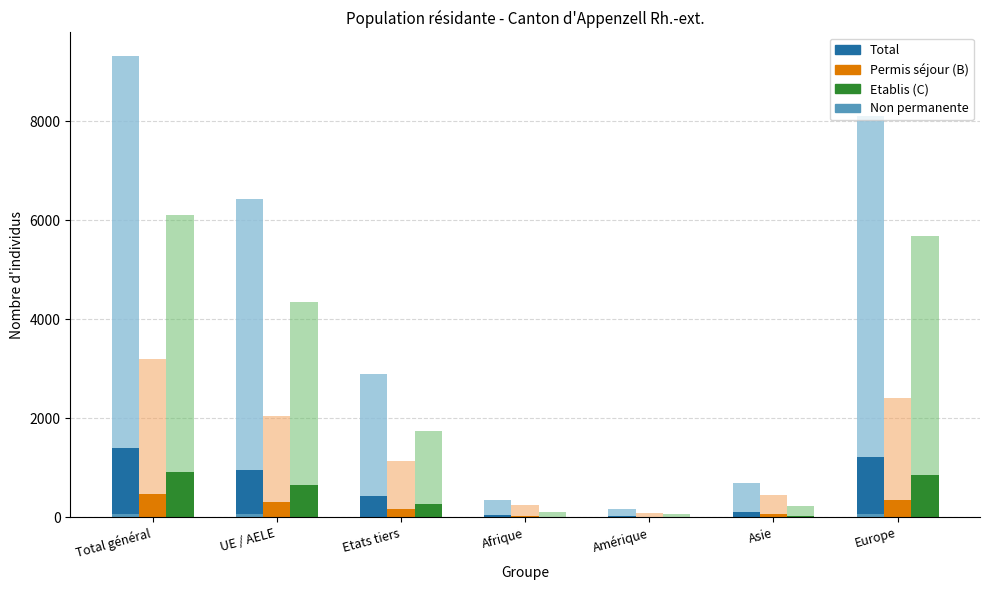

Which label corresponds to the smallest value in the chart?

Afrique